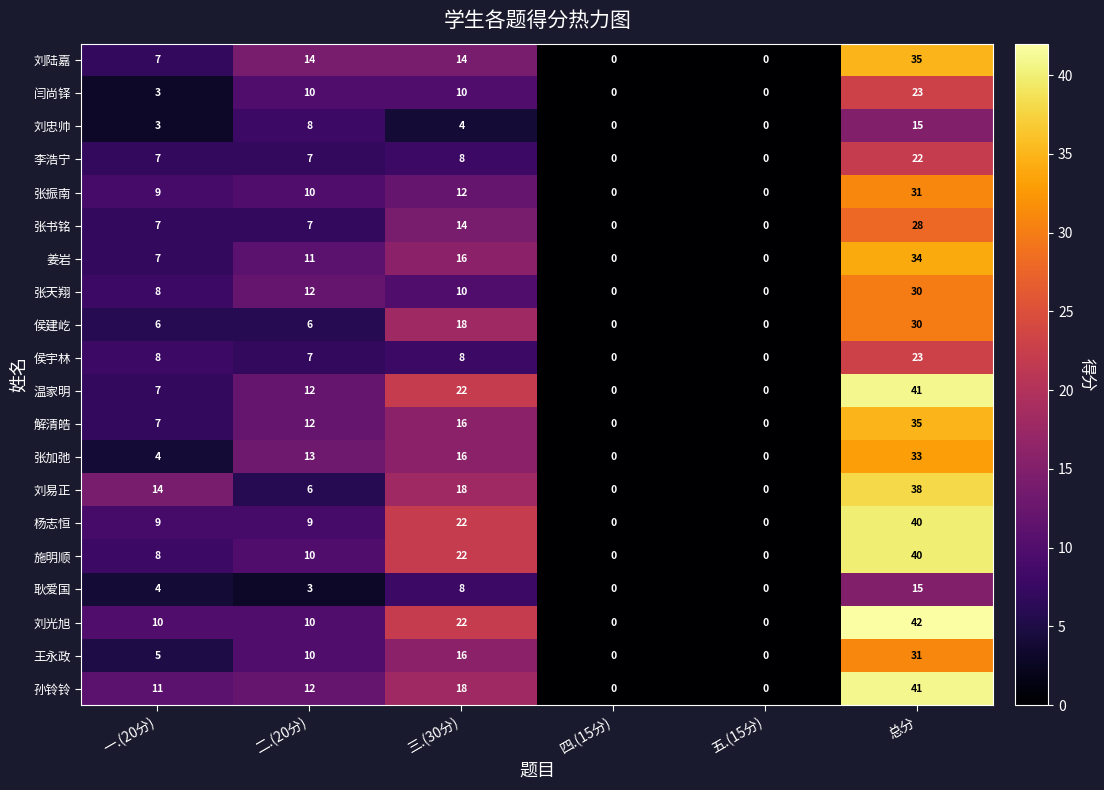

What is the greatest value displayed?

42